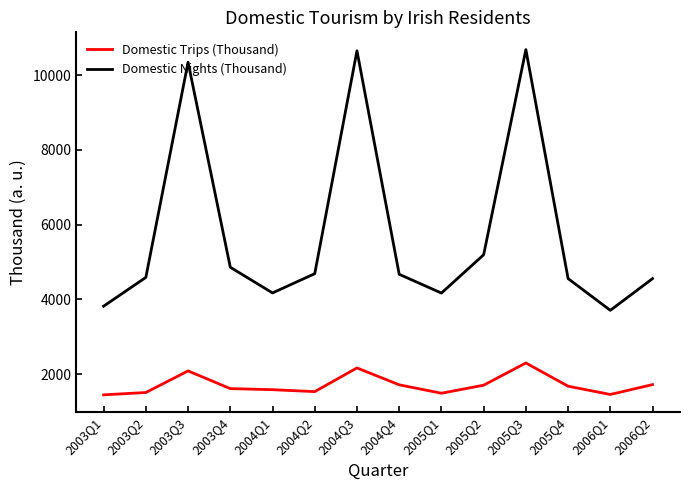

List the series in order of their peak value, lowest first.

Domestic Trips (Thousand), Domestic Nights (Thousand)